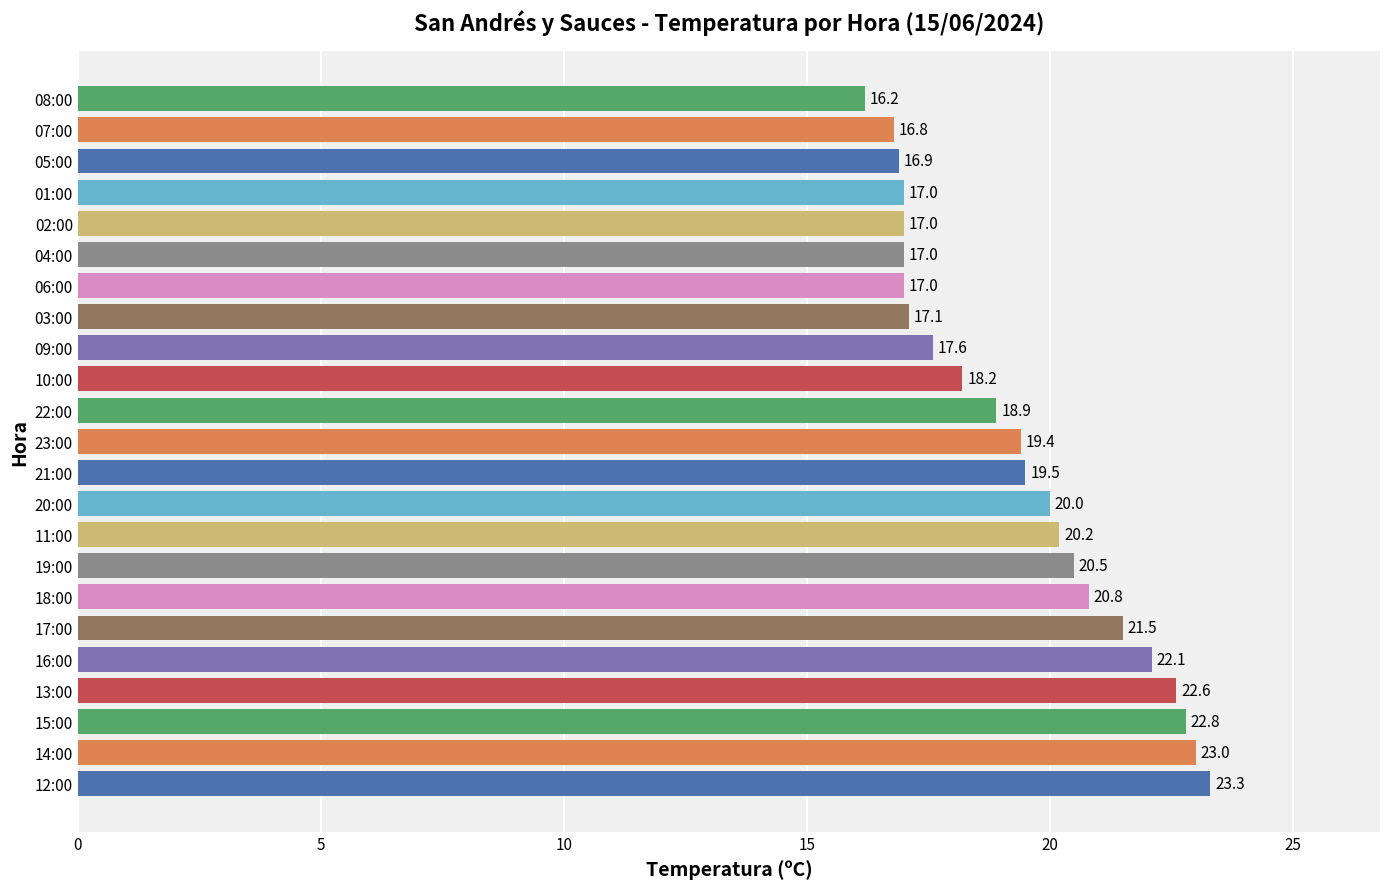

Reading bottom to top, extract all data points from this chart.

12:00=23.3	14:00=23.0	15:00=22.8	13:00=22.6	16:00=22.1	17:00=21.5	18:00=20.8	19:00=20.5	11:00=20.2	20:00=20.0	21:00=19.5	23:00=19.4	22:00=18.9	10:00=18.2	09:00=17.6	03:00=17.1	06:00=17.0	04:00=17.0	02:00=17.0	01:00=17.0	05:00=16.9	07:00=16.8	08:00=16.2